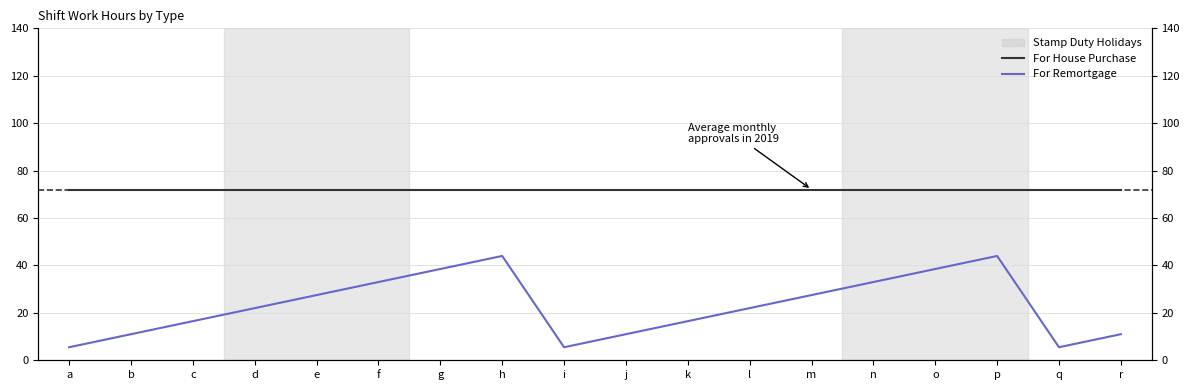

Rank the categories by For Remortgage value from lowest to highest.

a, i, q, b, j, r, c, k, d, l, e, m, f, n, g, o, h, p